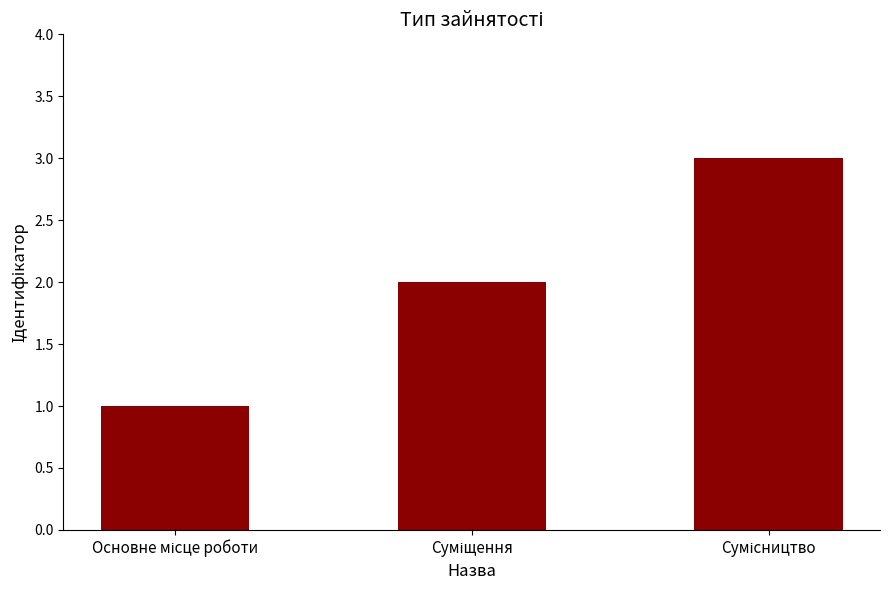

What is the sum of all values?

6